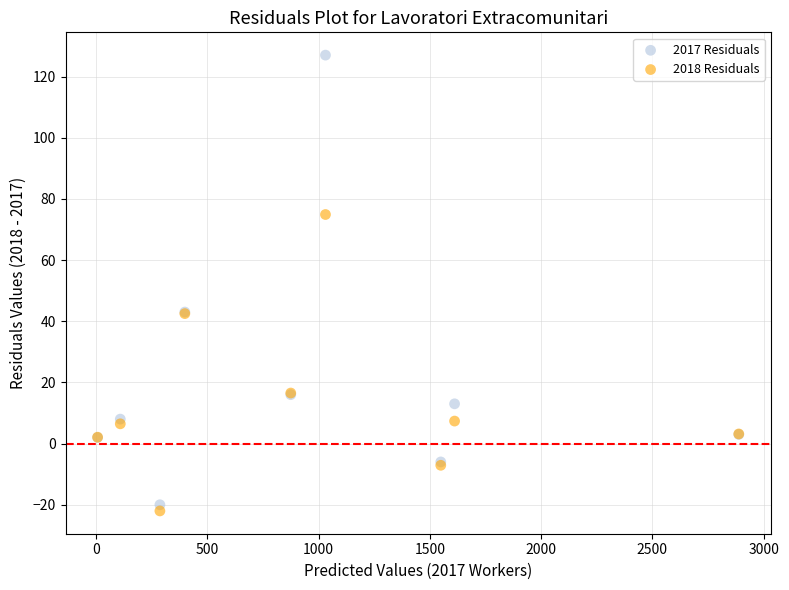

Which series has the largest Y range (max minus min)?

2017 Residuals